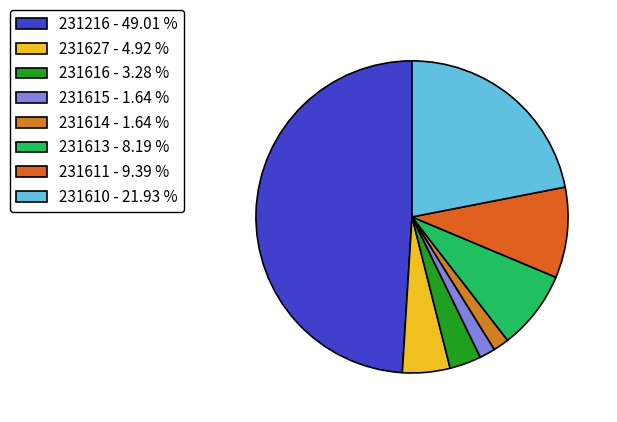

How many segments does this pie chart have?

8